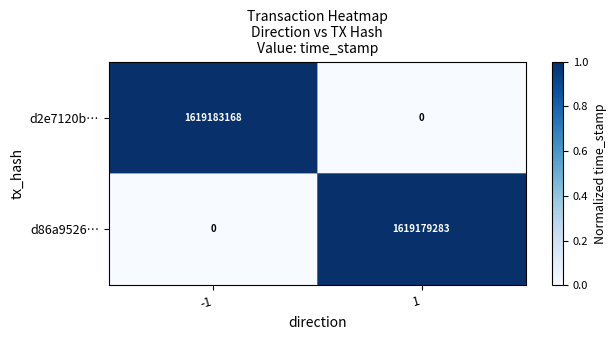

What is the difference between the d2e7120b… values at 1 and -1?

1619183168